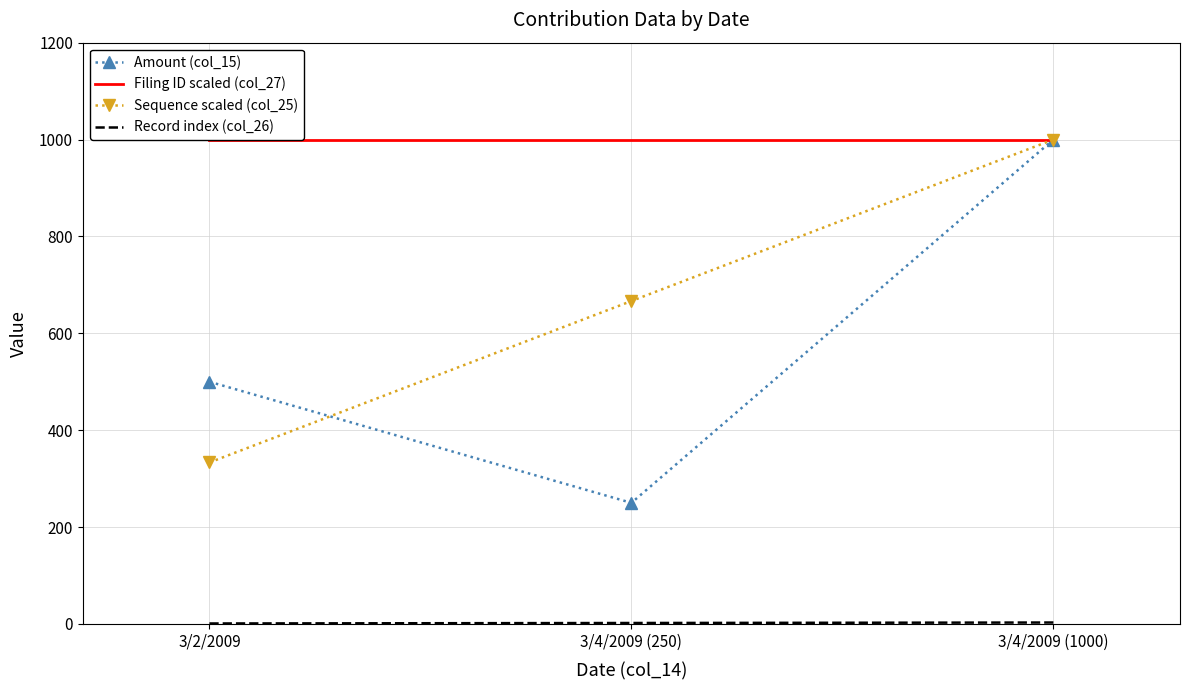

What is the average value of the Filing ID scaled (col_27) series?

1000.0